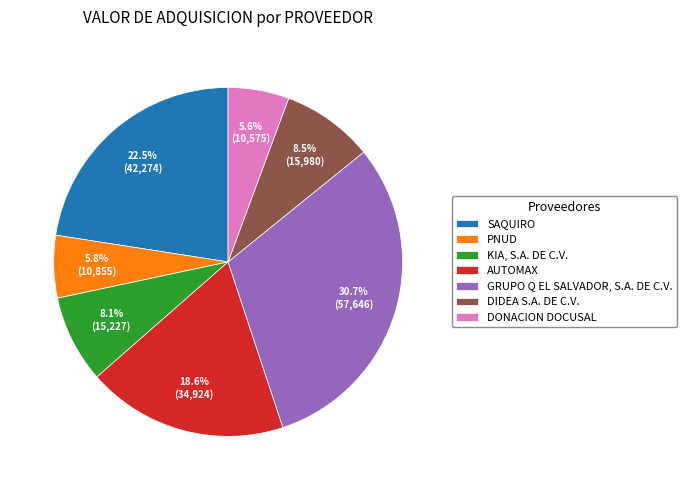

The AUTOMAX slice represents 19% of the pie. True or false?

True